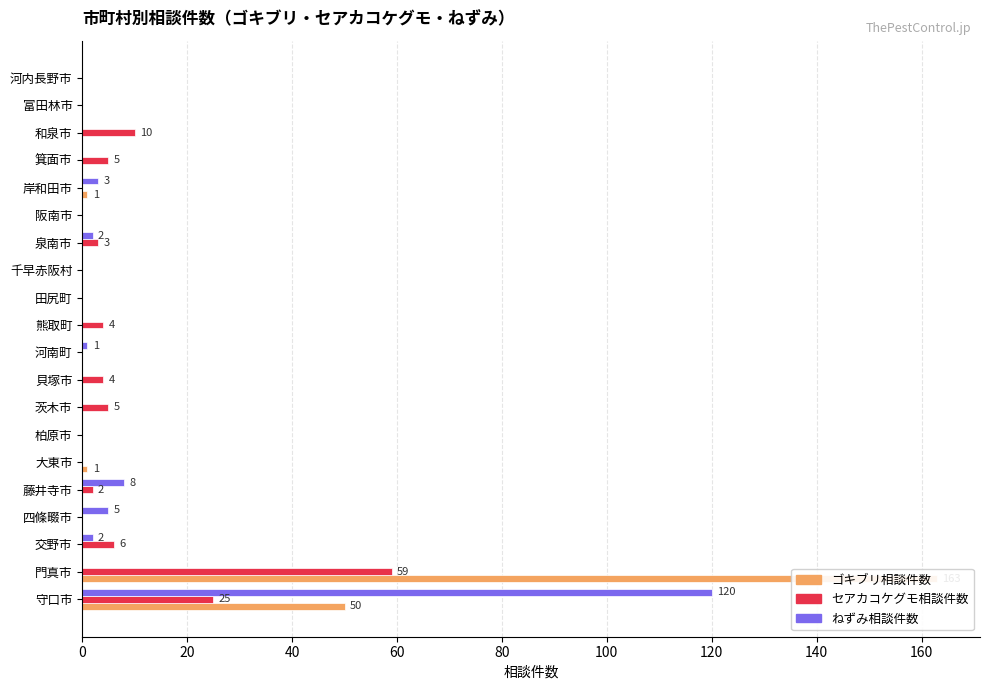

Which series has the largest total across all categories?

ゴキブリ相談件数